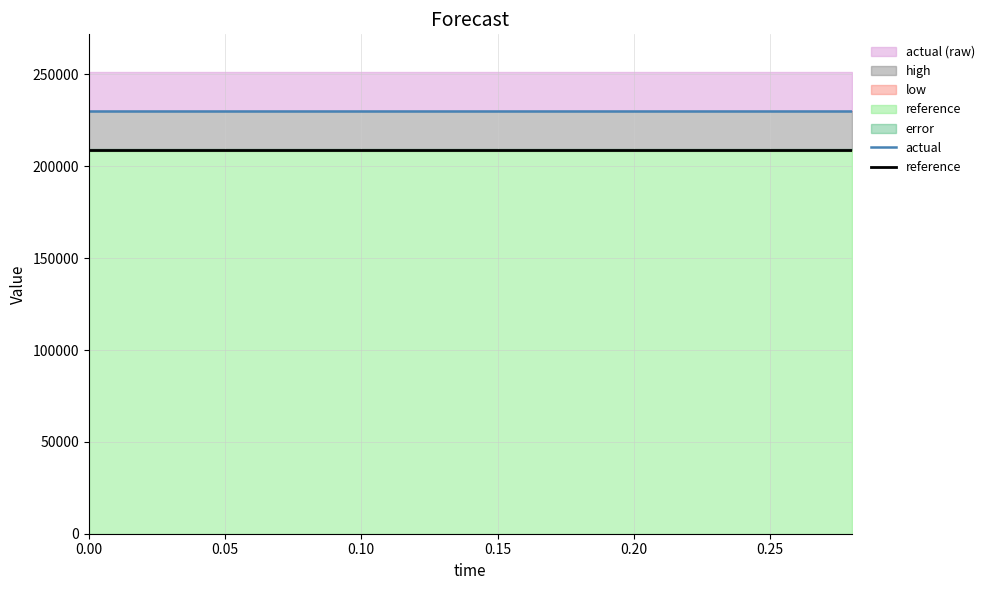

Which series has the largest total across all categories?

actual